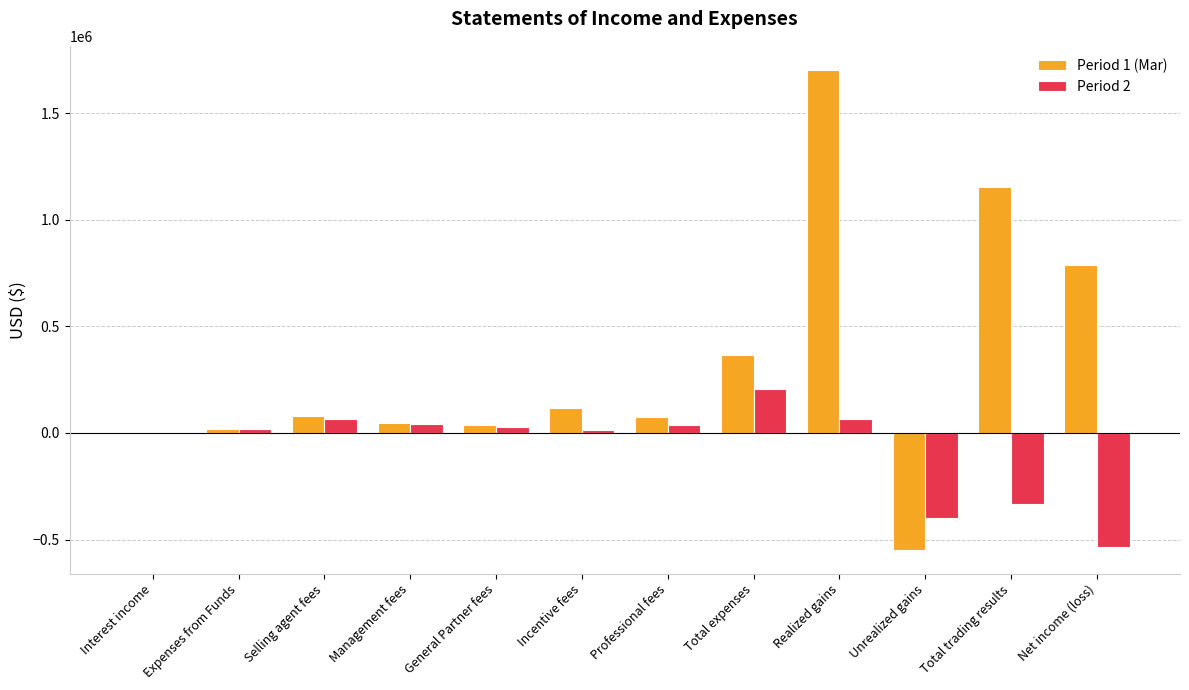

How many groups of bars are there?

12